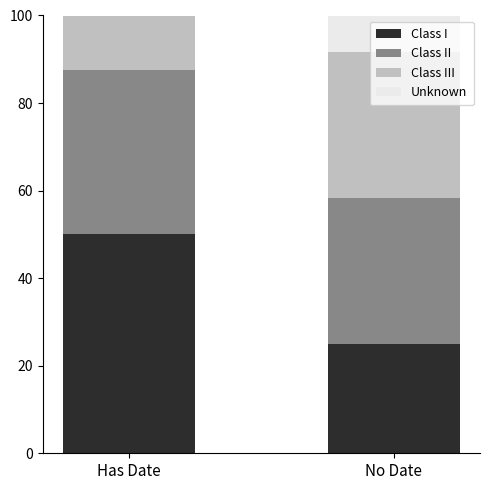

Which category has the highest value in the Class I series?

Has Date